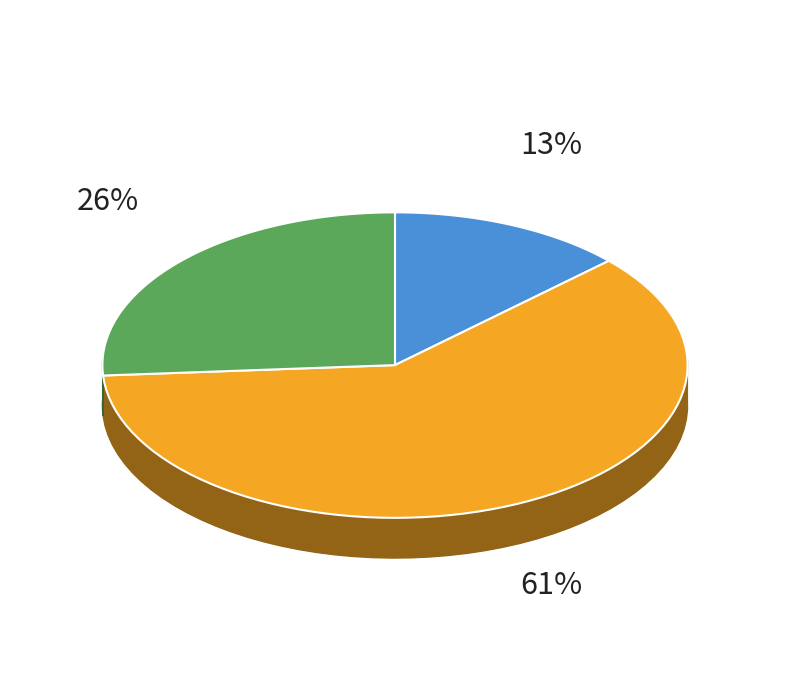

Is it true that 拟推荐 is 61% of the pie?

True